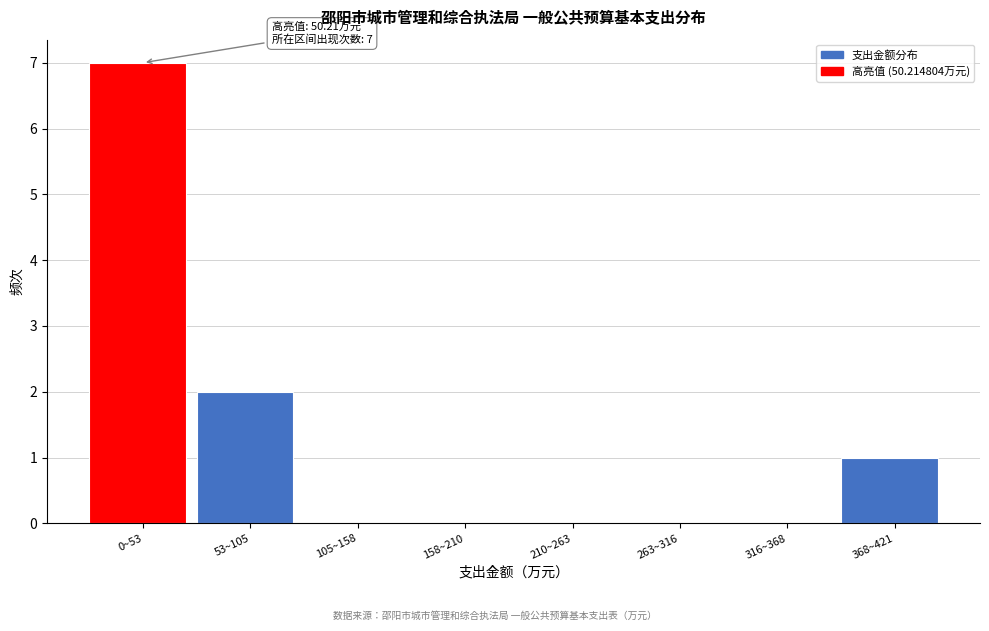

Reading left to right, transcribe all the data shown in this chart.

0~53=7	53~105=2	105~158=0	158~210=0	210~263=0	263~316=0	316~368=0	368~421=1